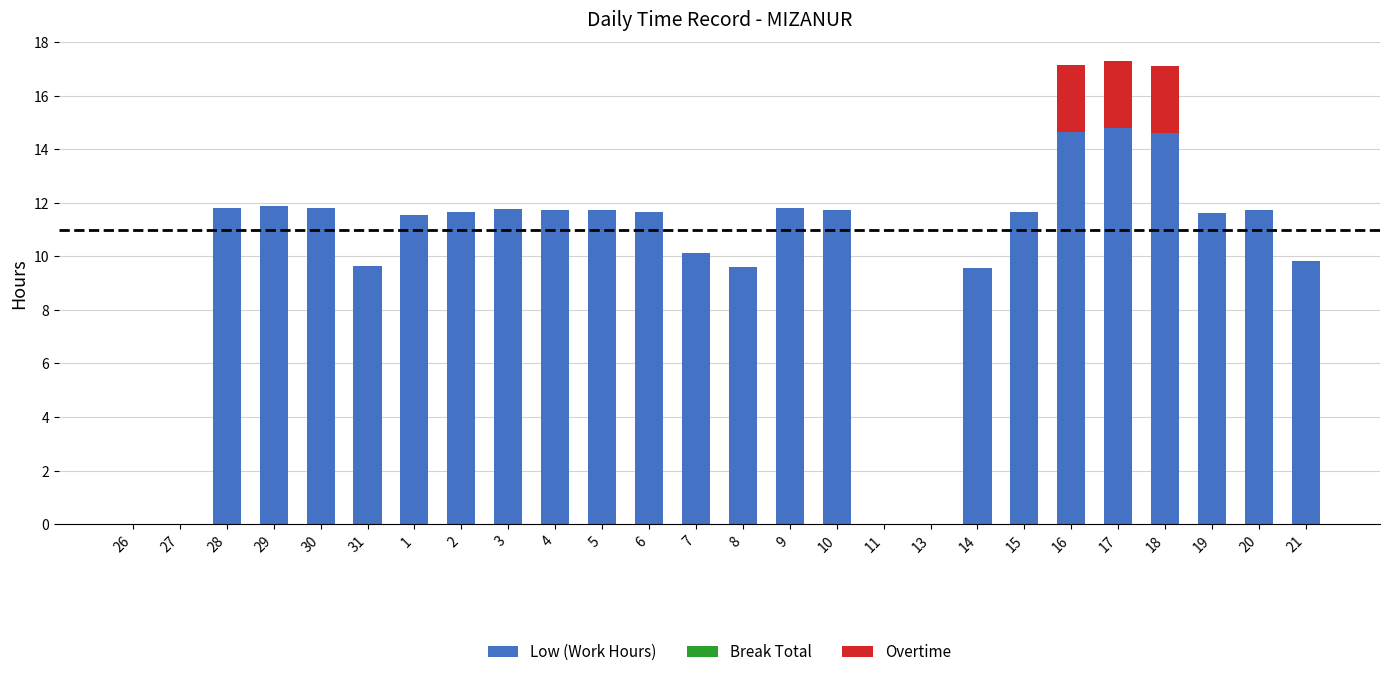

The value of Low (Work Hours) at 3 is 11.8. True or false?

True